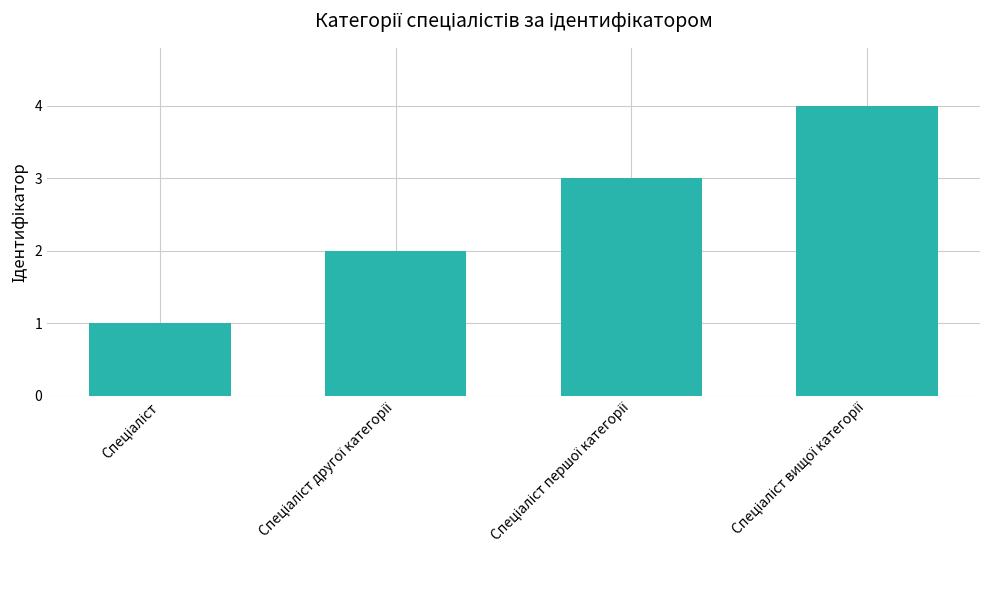

What is the greatest value displayed?

4